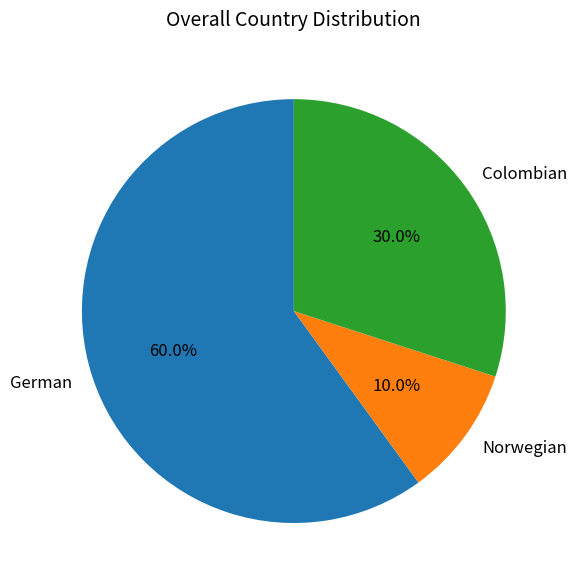

Approximately how many times larger is the value at German compared to Colombian?

2.0